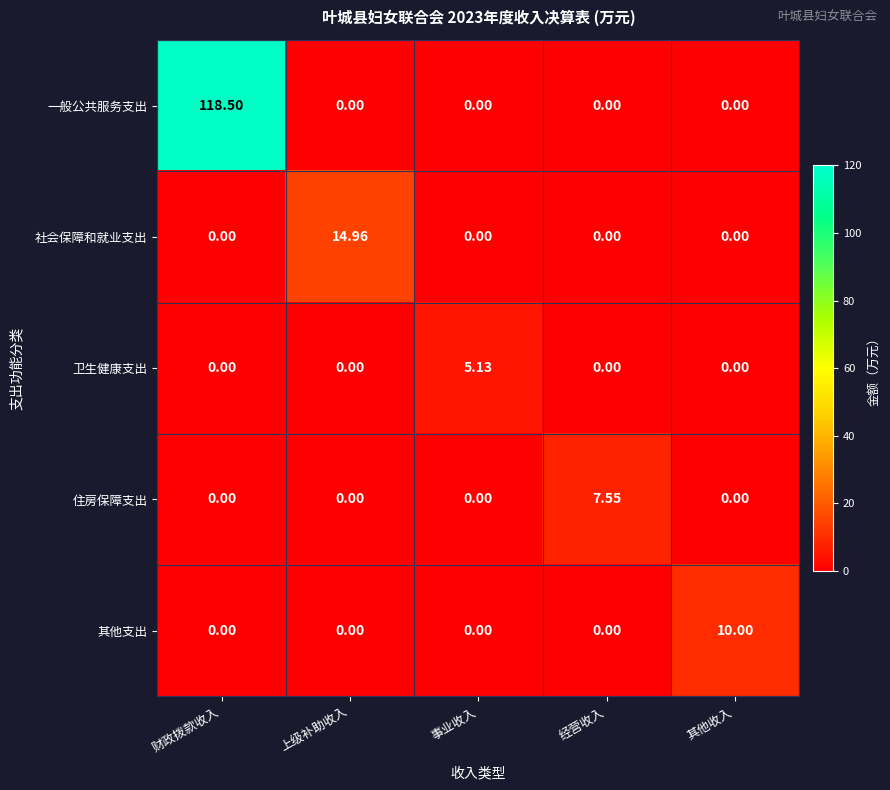

What is the maximum value shown in the chart?

118.5